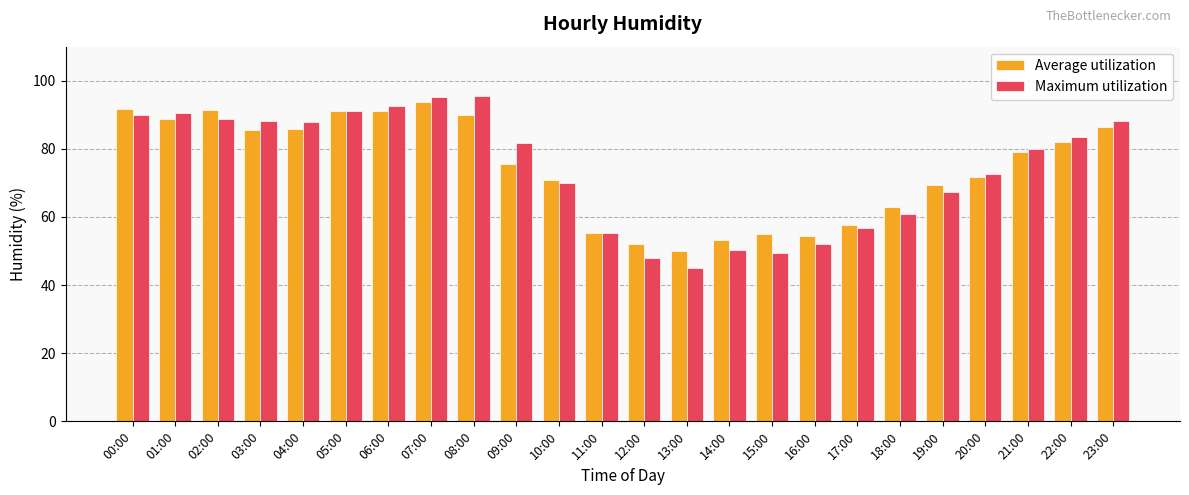

What are all the series names shown in the legend?

Average utilization, Maximum utilization